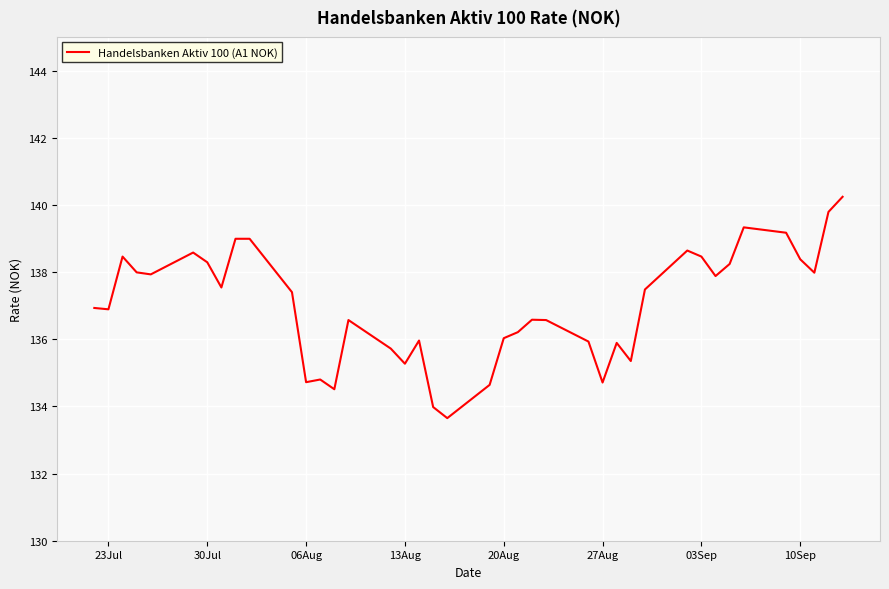

How many distinct data groups are displayed?

1